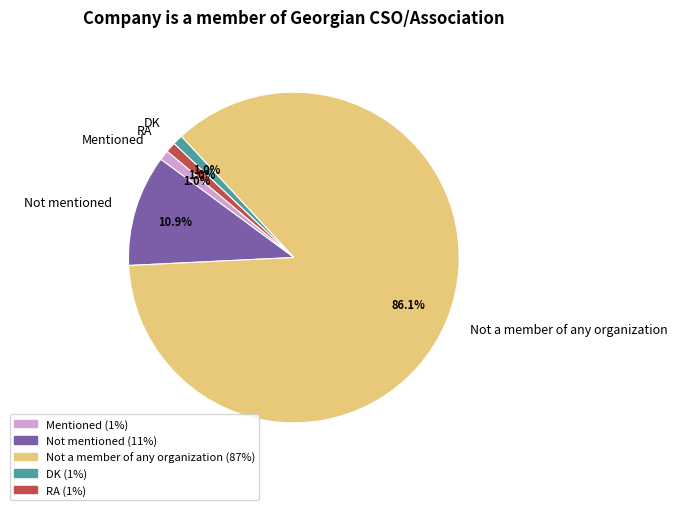

To the nearest percent, what percentage of the pie is Mentioned?

1%